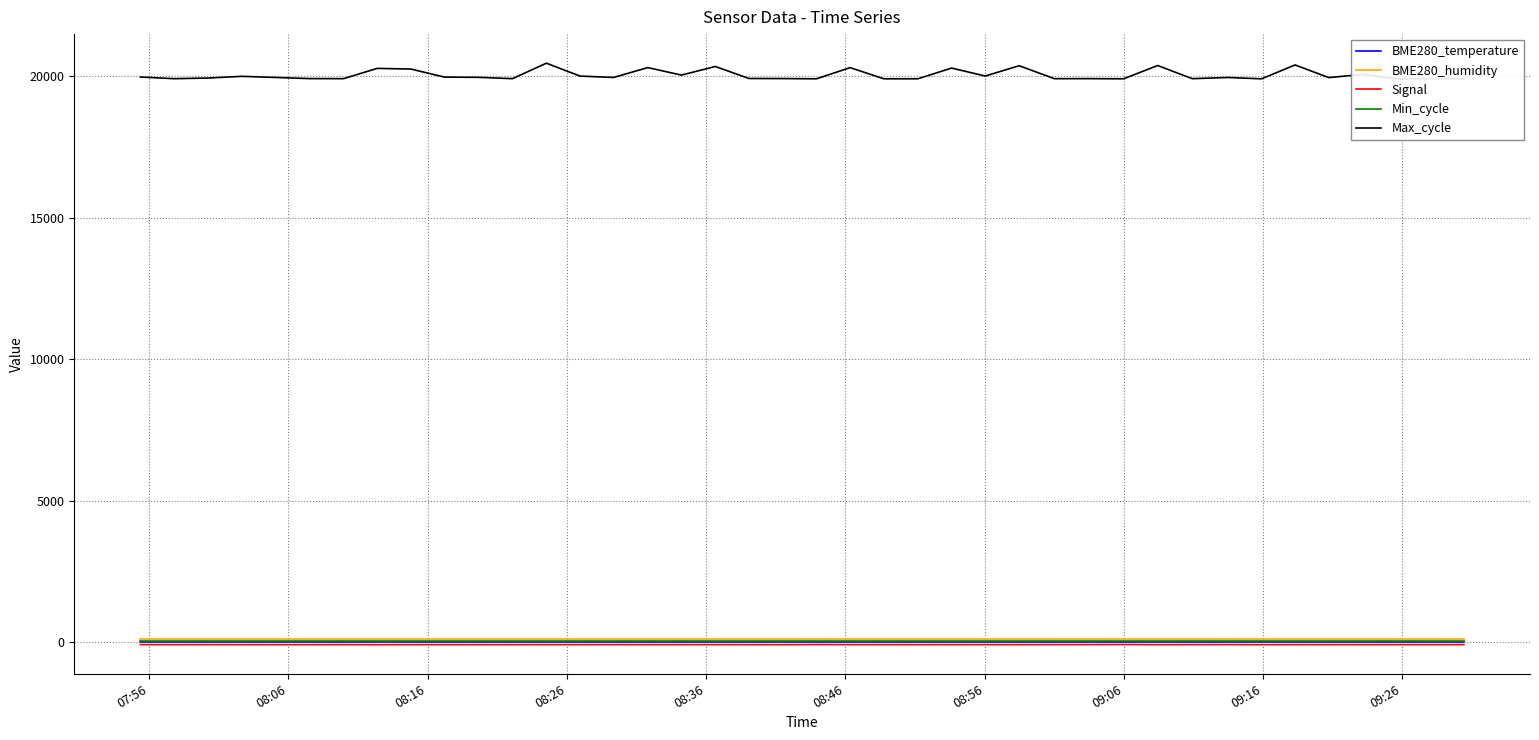

True or false: BME280_humidity and Max_cycle intersect in this chart.

False